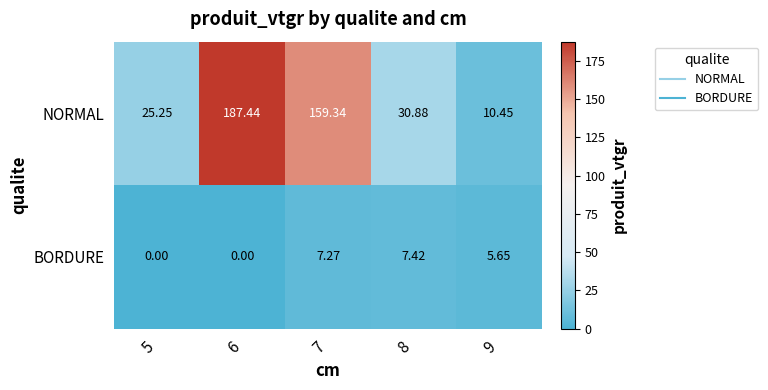

Which series has the largest range (max minus min)?

NORMAL